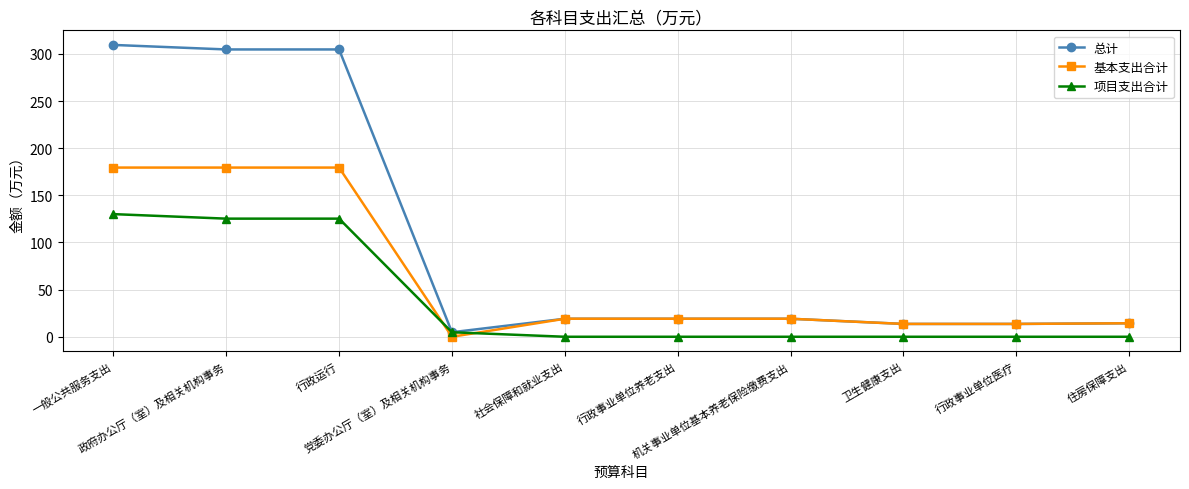

Rank the series by their average value, from highest to lowest.

总计, 基本支出合计, 项目支出合计